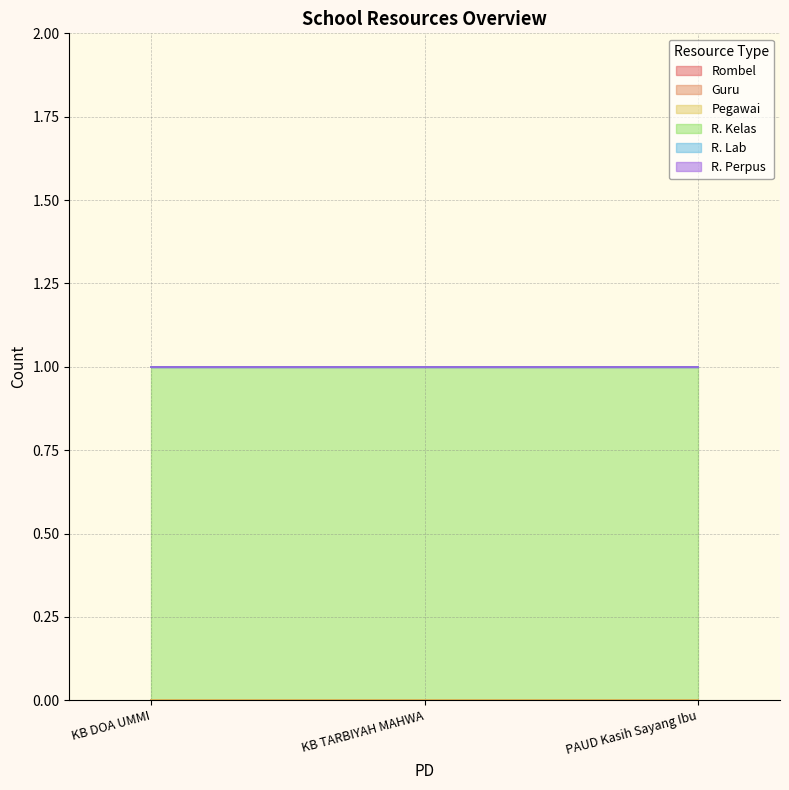

Rank the categories by Rombel value from highest to lowest.

KB DOA UMMI, KB TARBIYAH MAHWA, PAUD Kasih Sayang Ibu